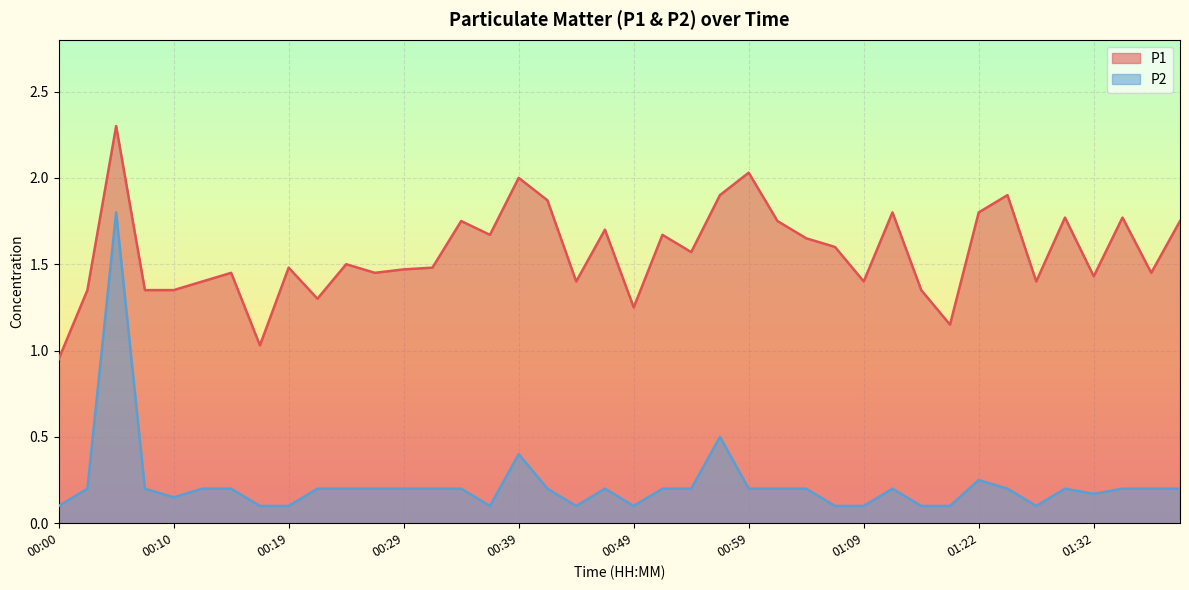

The value of P1 at 01:29 is 1.8. True or false?

True